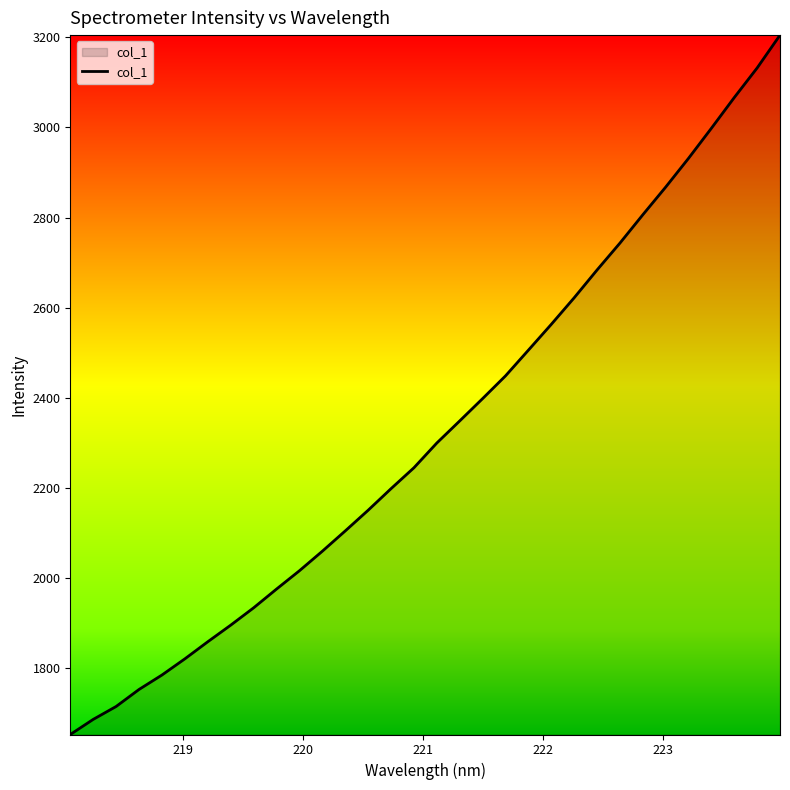

What is the maximum value shown in the chart?

3205.0